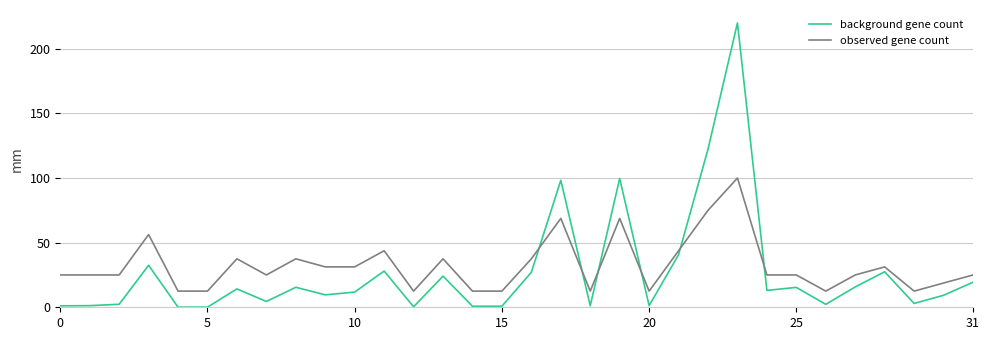

After their last crossing, which series has the higher values: observed gene count or background gene count?

observed gene count